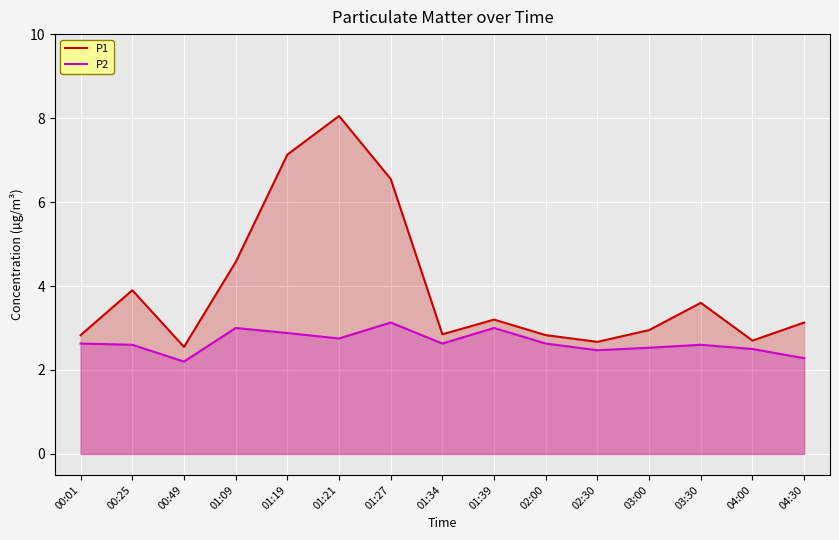

Where is the first local minimum for P2?

00:49